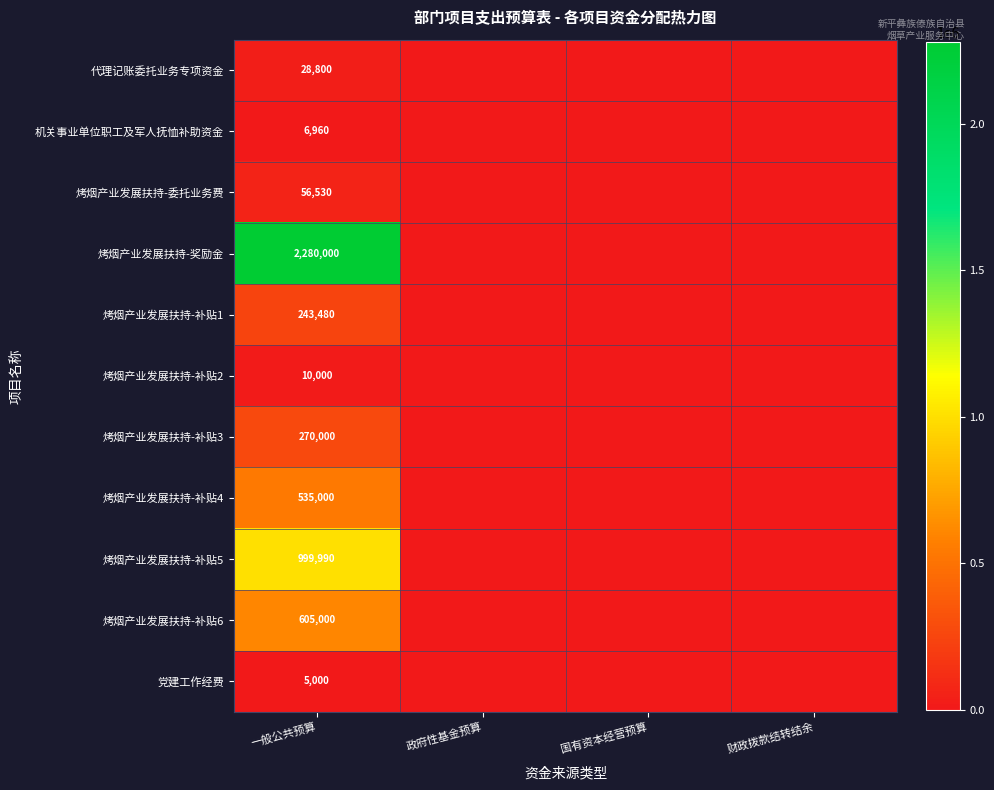

Is it true that 烤烟产业发展扶持-委托业务费 equals 30116 at 一般公共预算?

False